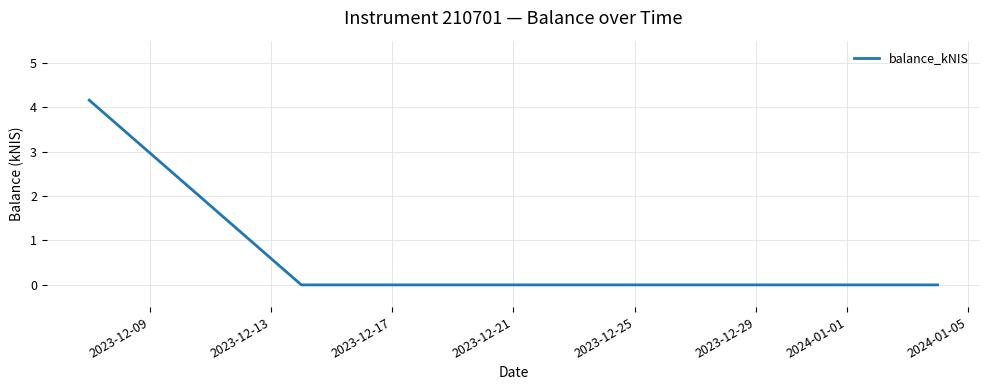

How many lines are shown in the chart?

1